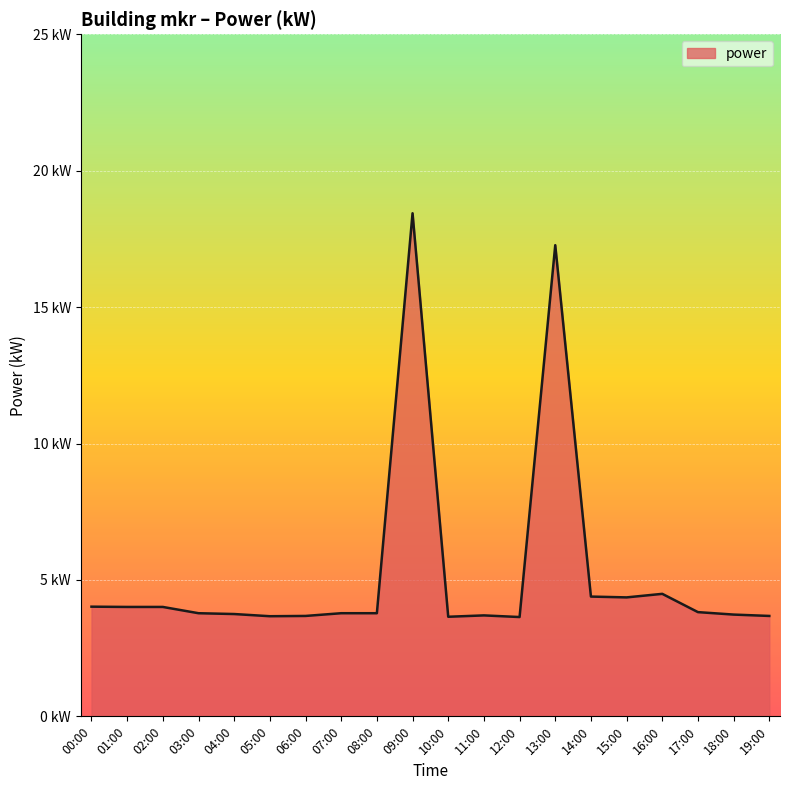

The chart shows a value of 6.0 at 16:00. True or false?

False